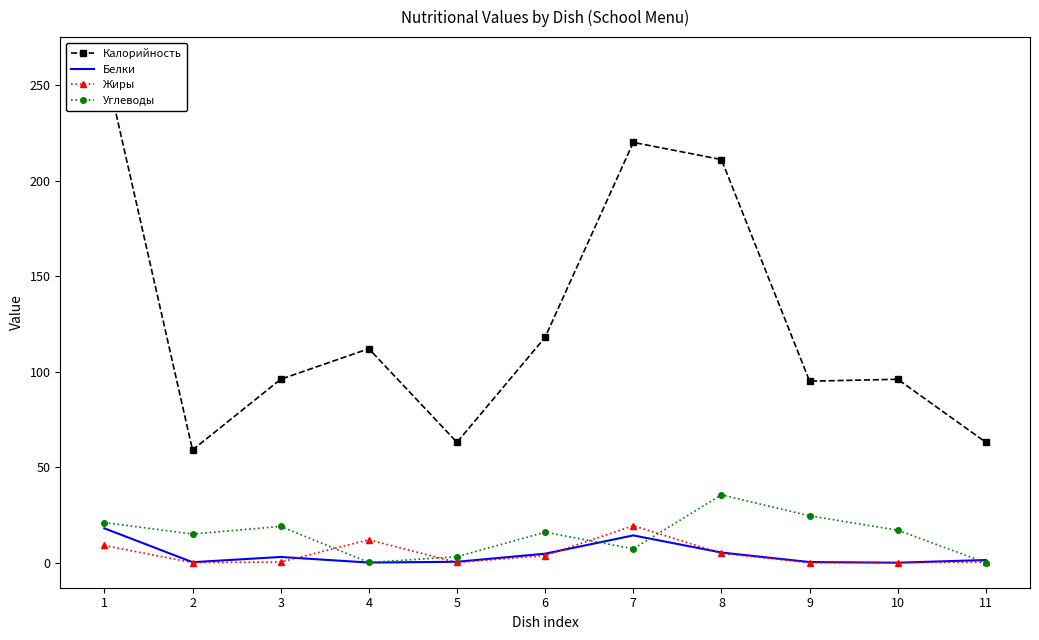

True or false: Углеводы and Белки intersect in this chart.

True